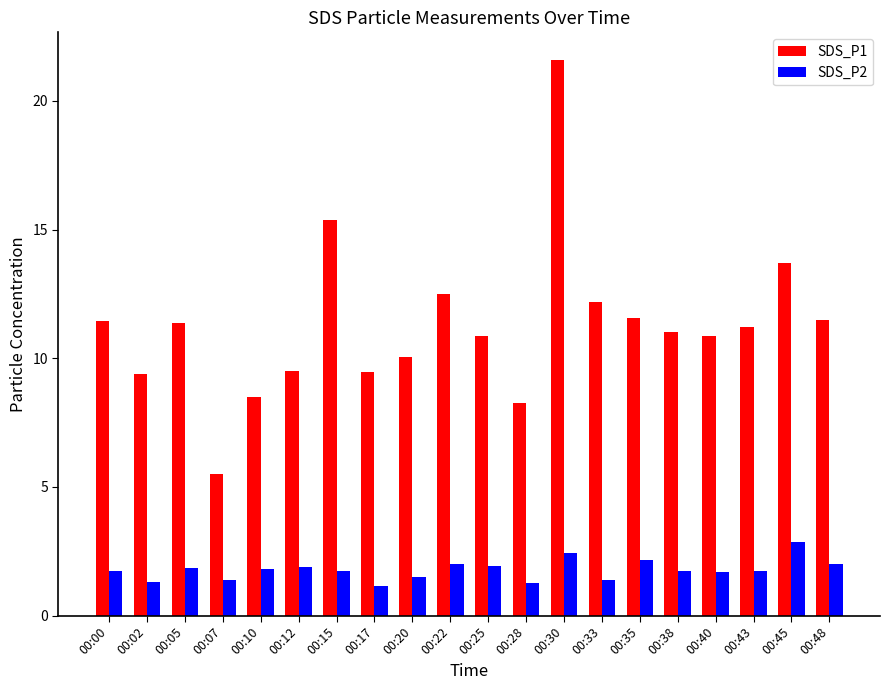

Rank the series at 00:05 from highest to lowest value.

SDS_P1, SDS_P2